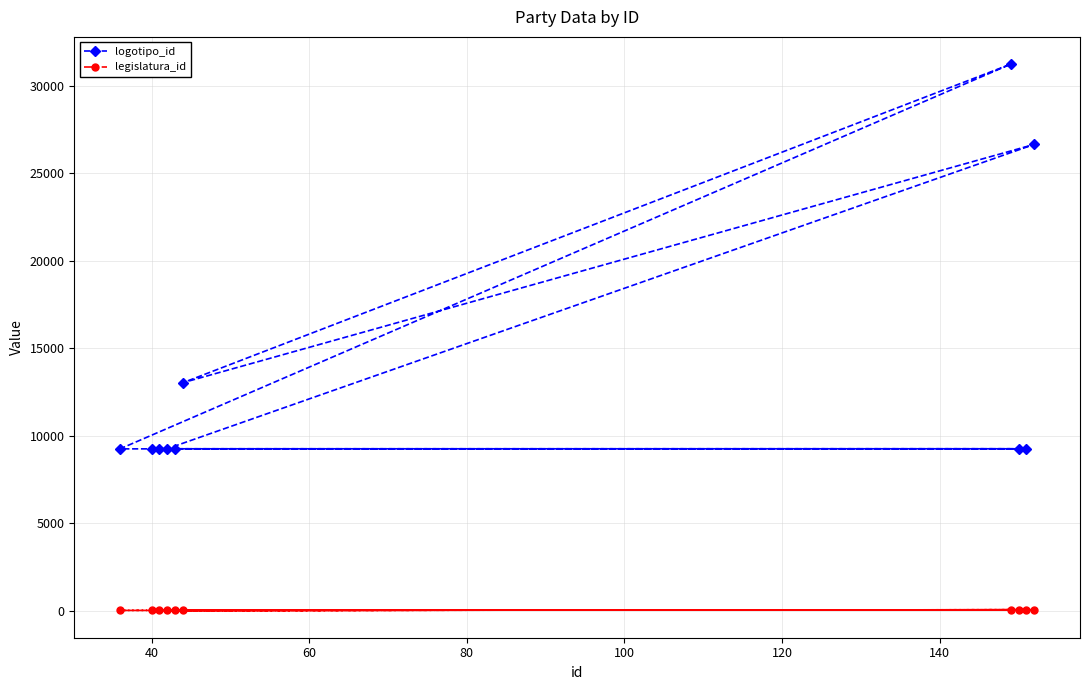

Which series has the largest total across all categories?

logotipo_id